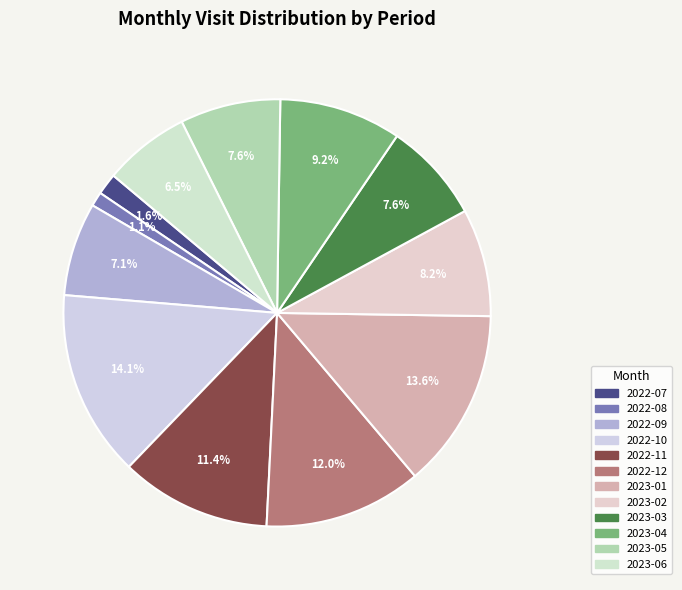

Does 2023-02 represent more than half of the total?

No